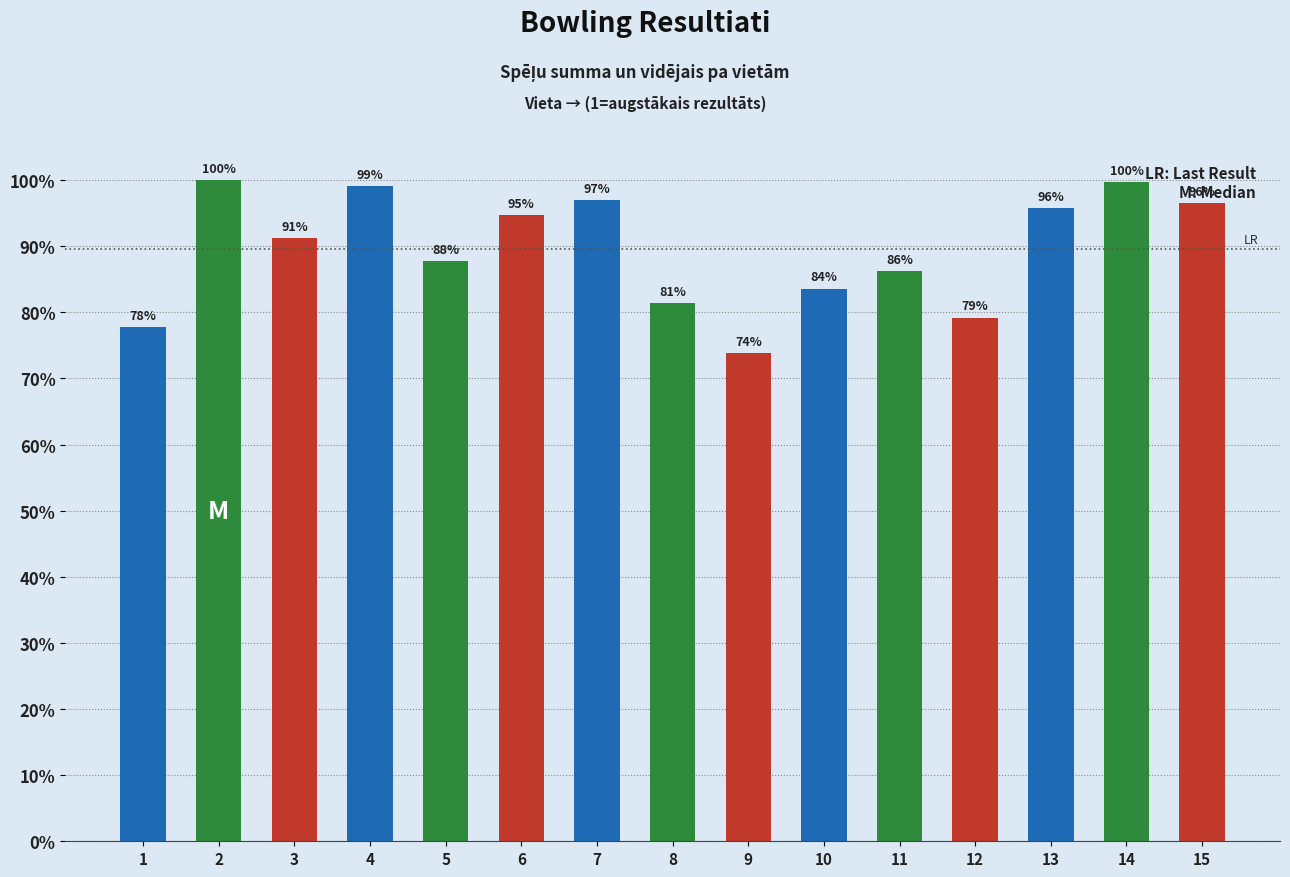

Approximately how many times larger is the value at 13 compared to 9?

1.3